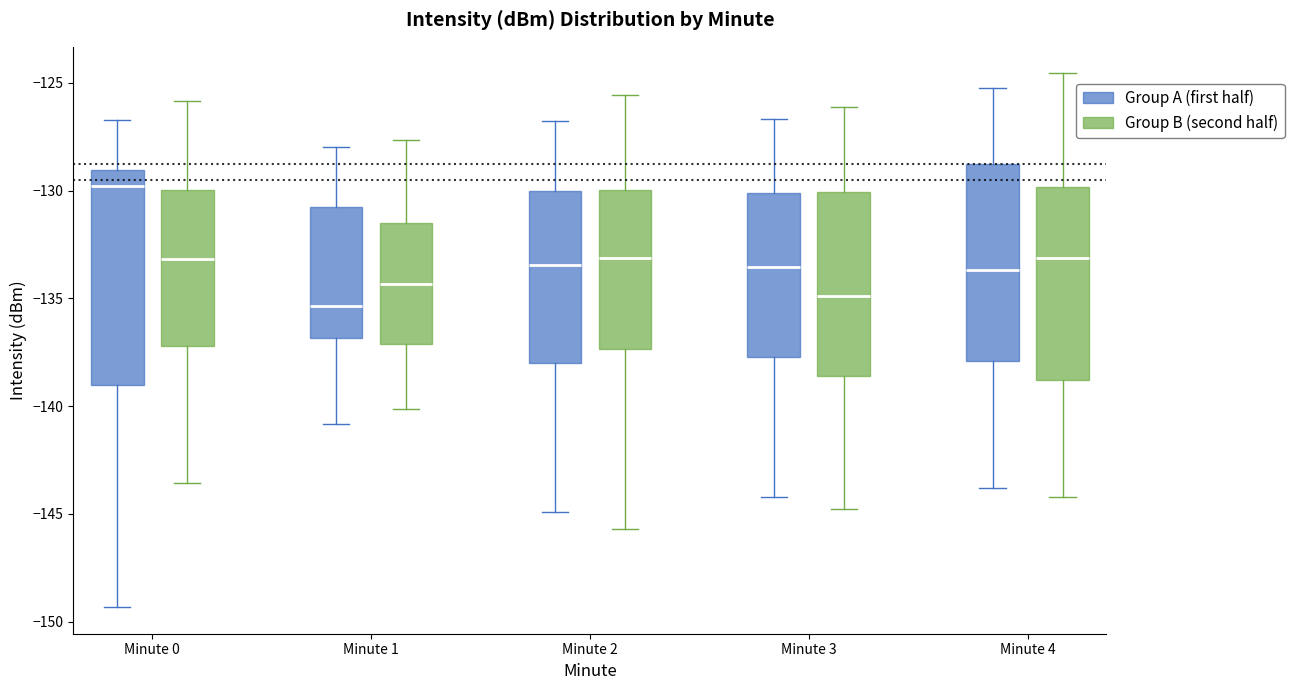

Where does the lower whisker of the box for Minute 4 (Group A (first half)) end on the y-axis? The values are not printed on the chart, so give them approximately, as read against the axis.

-144.0